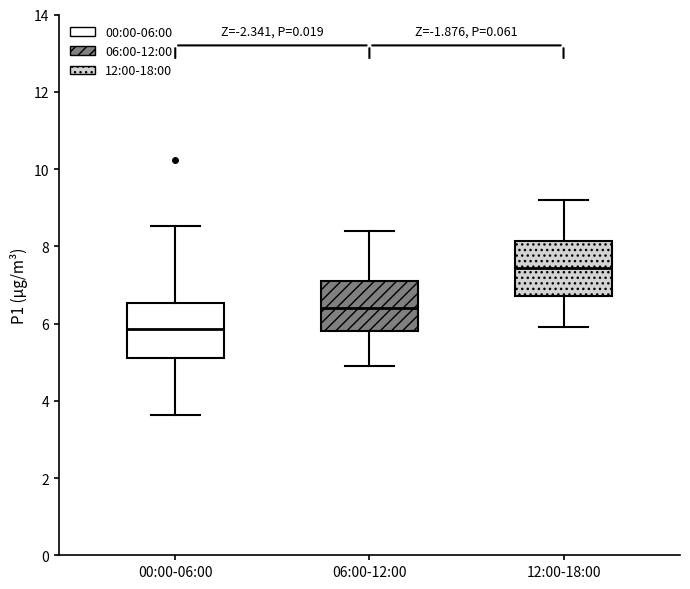

Reading left to right, read every box against the y-axis: the position of its median line, the range the box covers, and the ends of its whiskers. The values are not printed on the chart, so give them approximately, as read against the axis.

00:00-06:00: median 5.8, box 5.2 to 6.6, whiskers 3.6 to 8.6
06:00-12:00: median 6.4, box 5.8 to 7.2, whiskers 5.0 to 8.4
12:00-18:00: median 7.4, box 6.8 to 8.2, whiskers 6.0 to 9.2